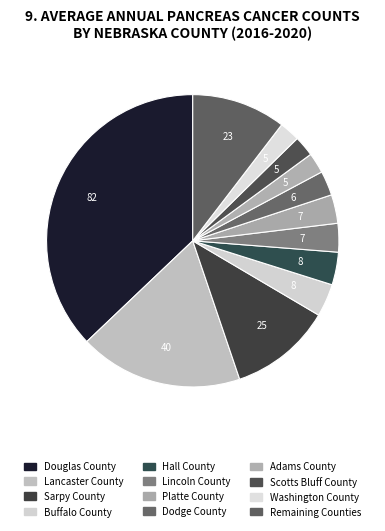

The Washington County slice represents 1% of the pie. True or false?

False